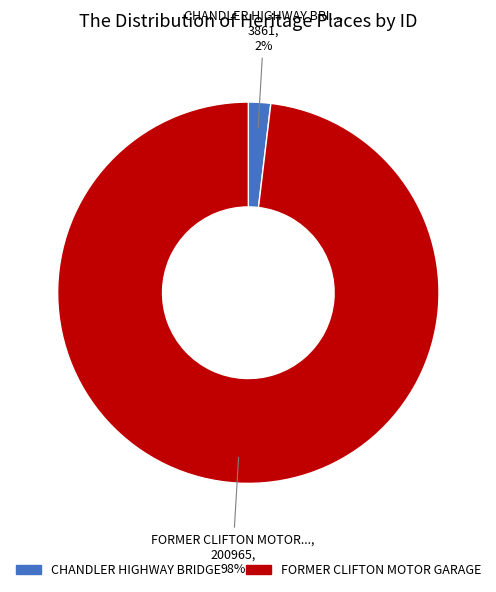

To the nearest percent, what is the difference between the FORMER CLIFTON MOTOR GARAGE and CHANDLER HIGHWAY BRIDGE slice percentages?

96%